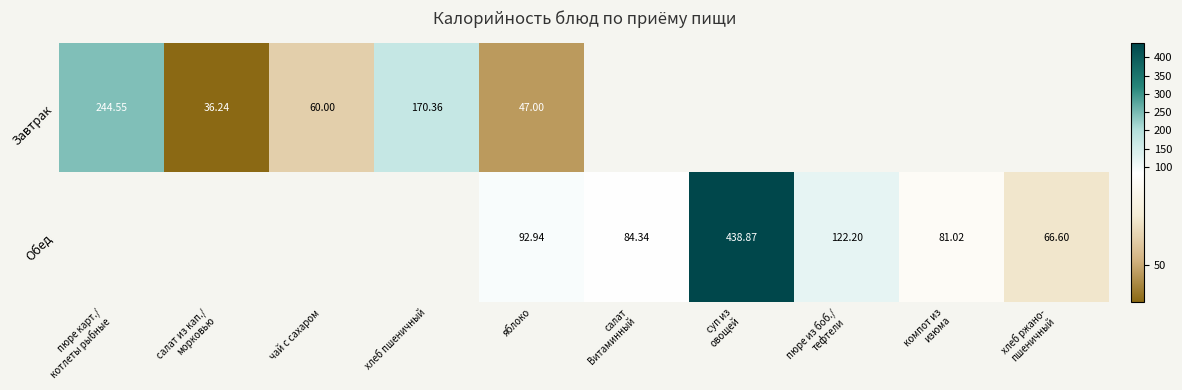

At яблоко, list the series in order from smallest to largest.

Завтрак, Обед